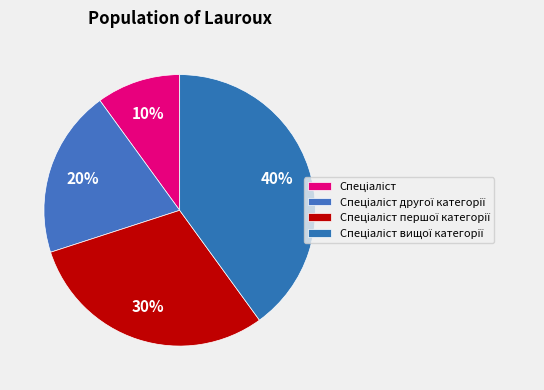

What percentage is the Спеціаліст другої категорії slice, to the nearest percent?

20%